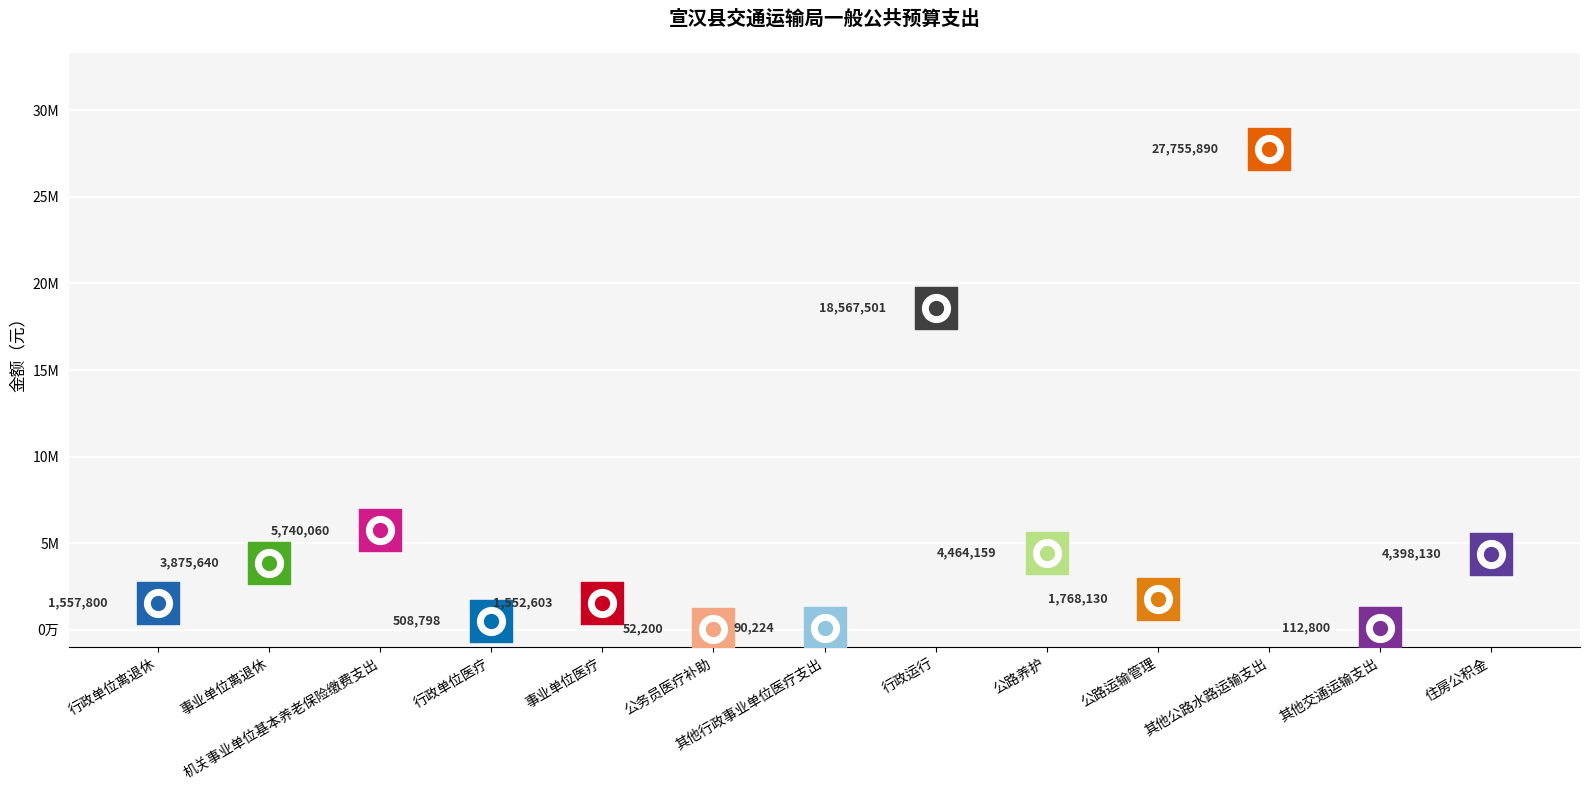

What is the change in value from 行政单位医疗 to 公路养护?

+3955361